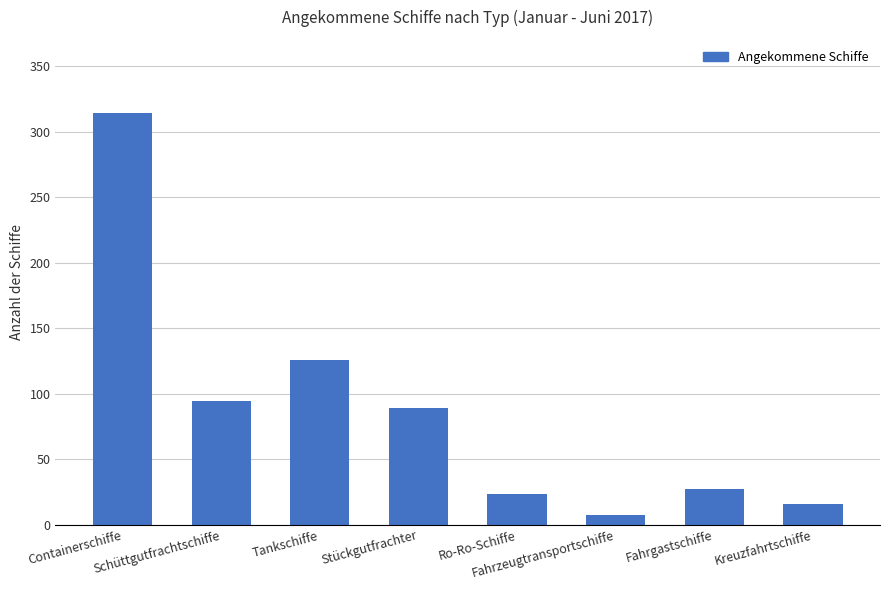

At which label is the value closest to 160?

Tankschiffe